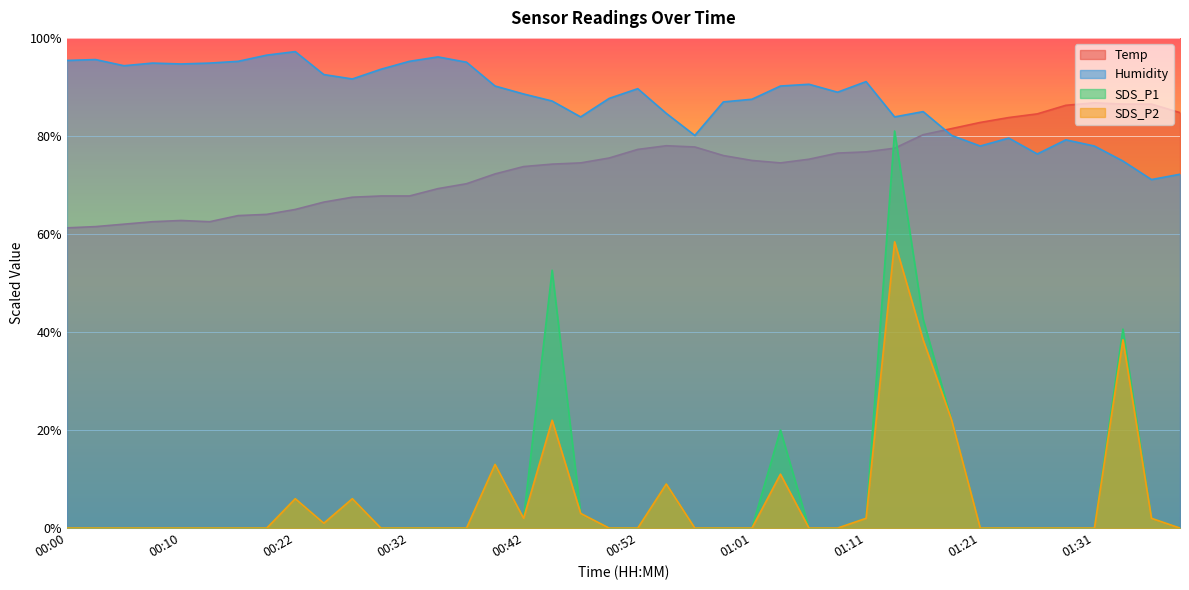

What is the spread (max minus min) of values at 01:11?

89.1